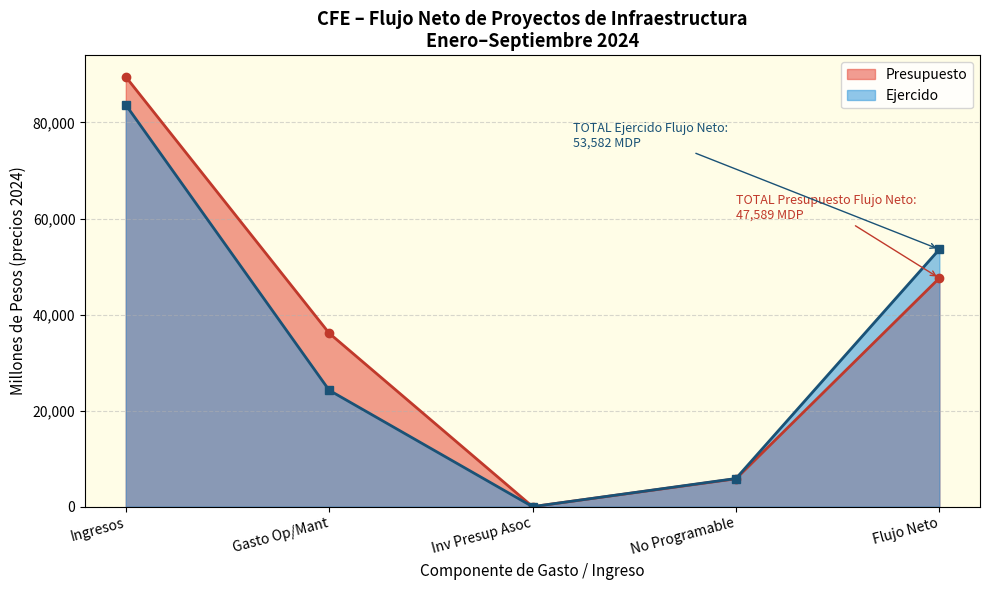

At Ingresos, list the series in order from smallest to largest.

Ejercido, Presupuesto